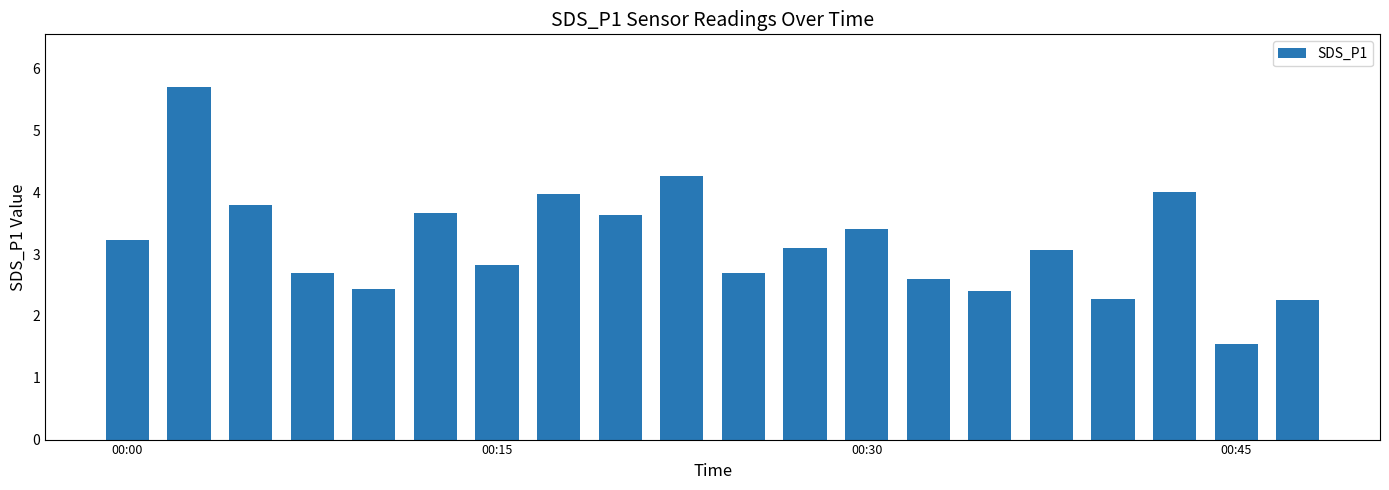

What is the smallest value displayed?

1.6